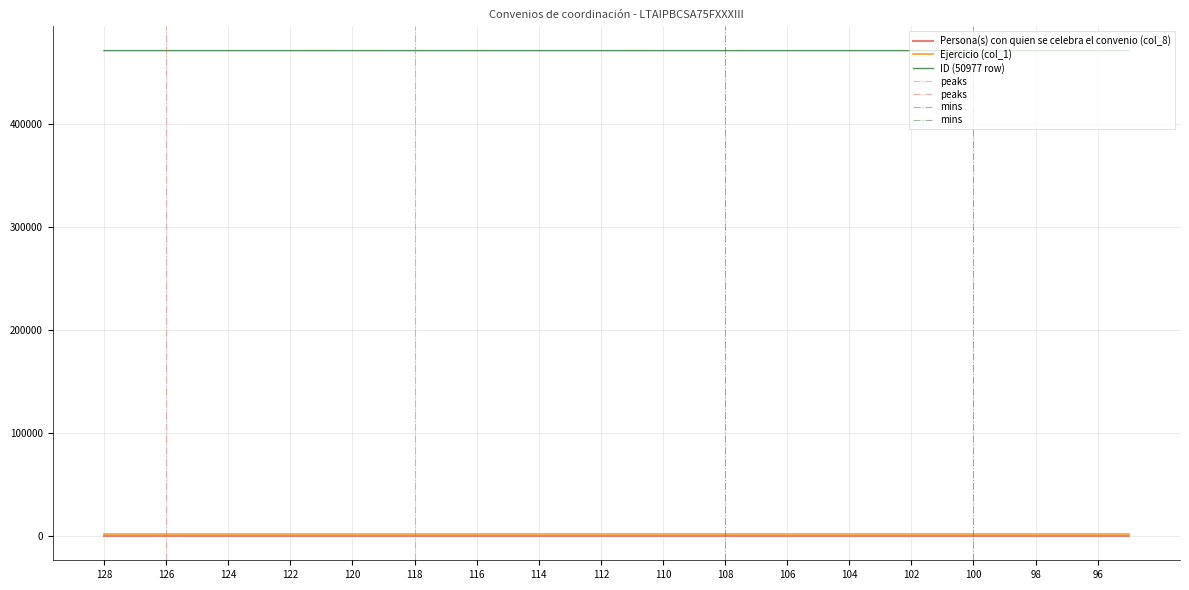

At how many categories does at least one series exceed 21926?

34